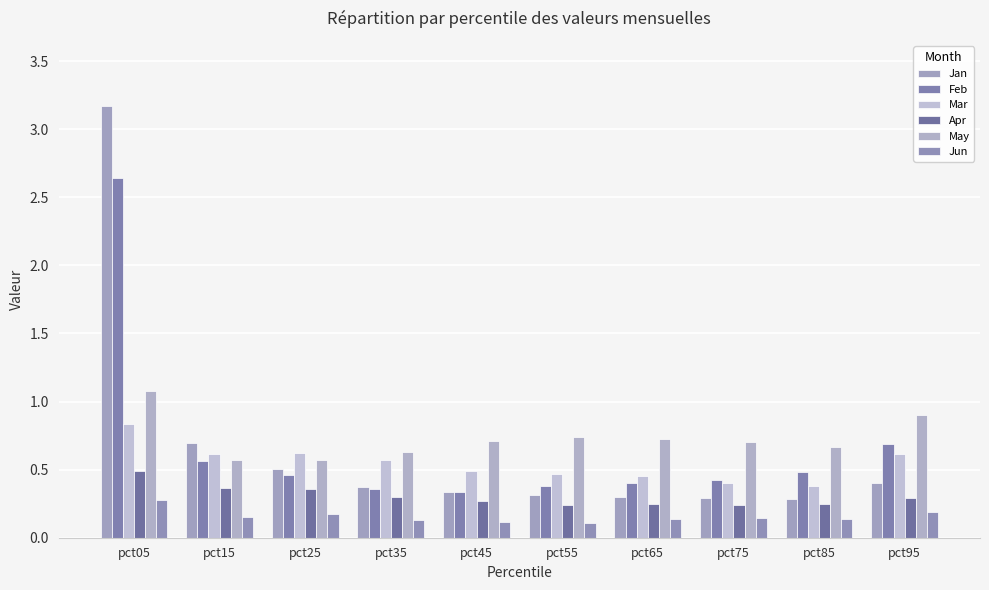

At which label is Jan closest to 1?

pct15